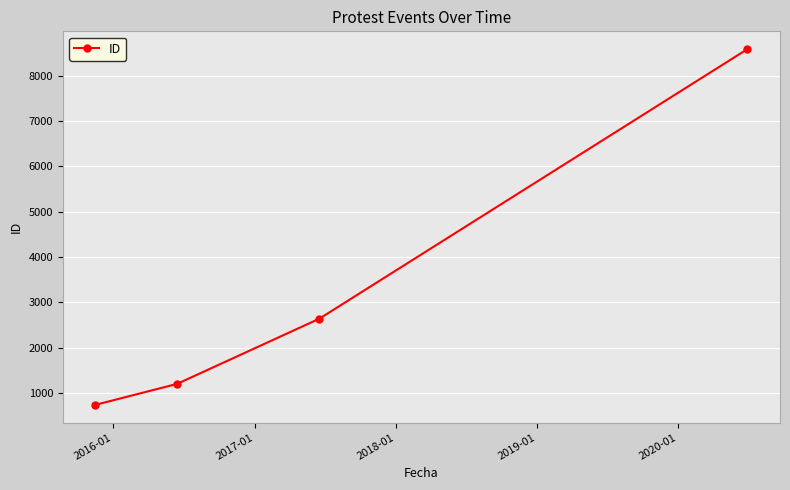

What is the difference between the second highest and second lowest values?

1440